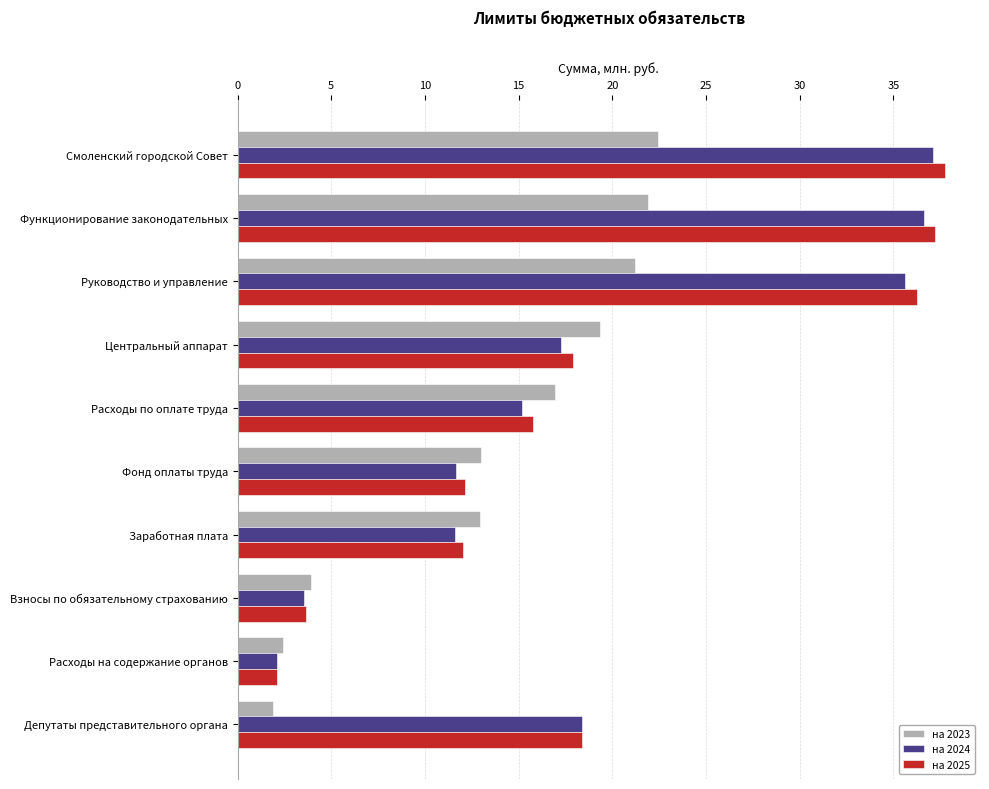

True or false: на 2023 has a value of 2.4 at Расходы на содержание органов.

True